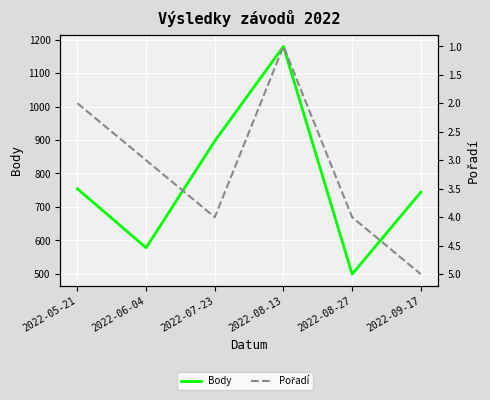

True or false: Pořadí has a value of 4 at 2022-07-23.

True